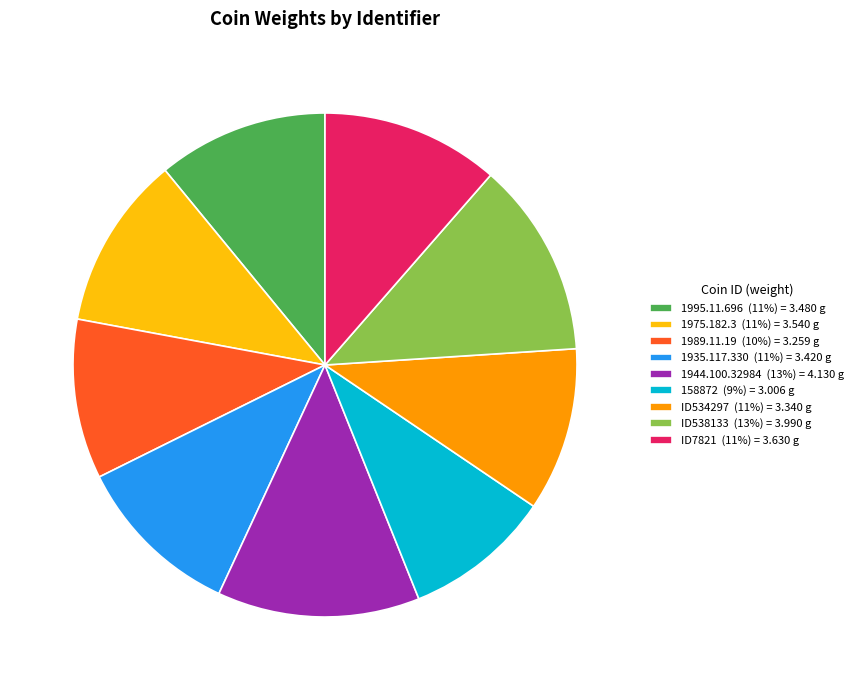

How many segments does this pie chart have?

9